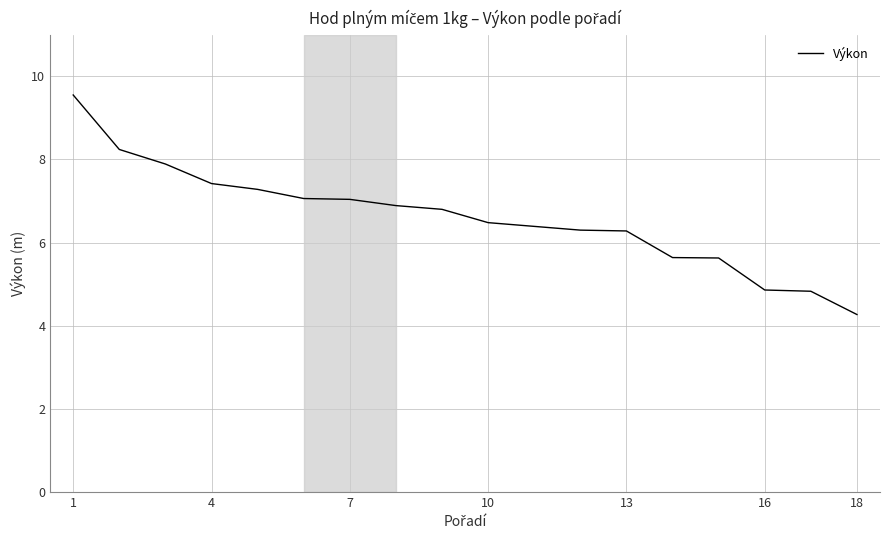

What is the average value?

6.6